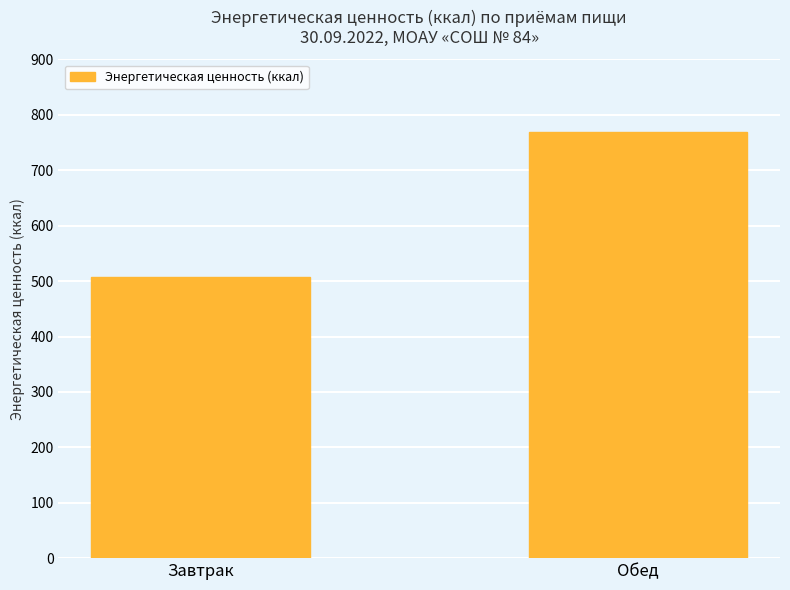

Where is the data nearest to the value 638?

Завтрак